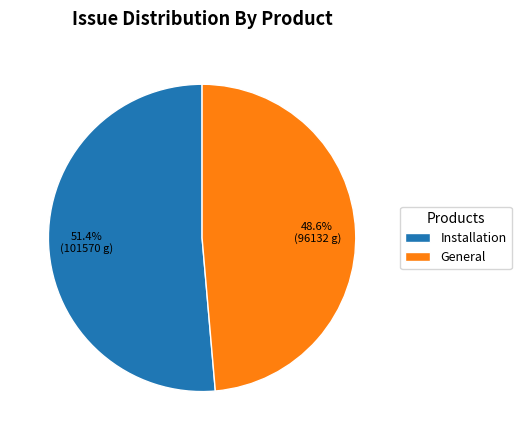

Rank the categories by value from lowest to highest.

General, Installation